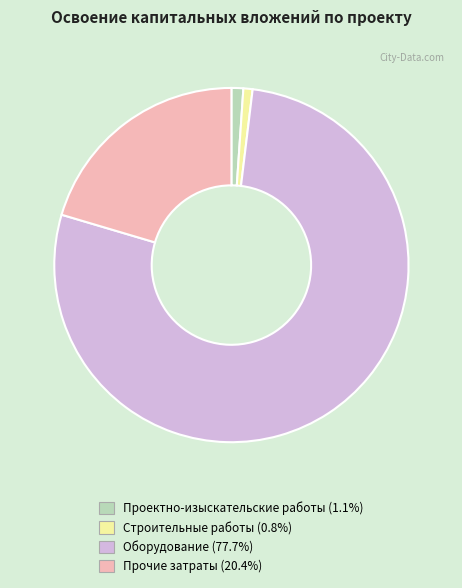

Which has a higher value, Прочие затраты or Строительные работы?

Прочие затраты